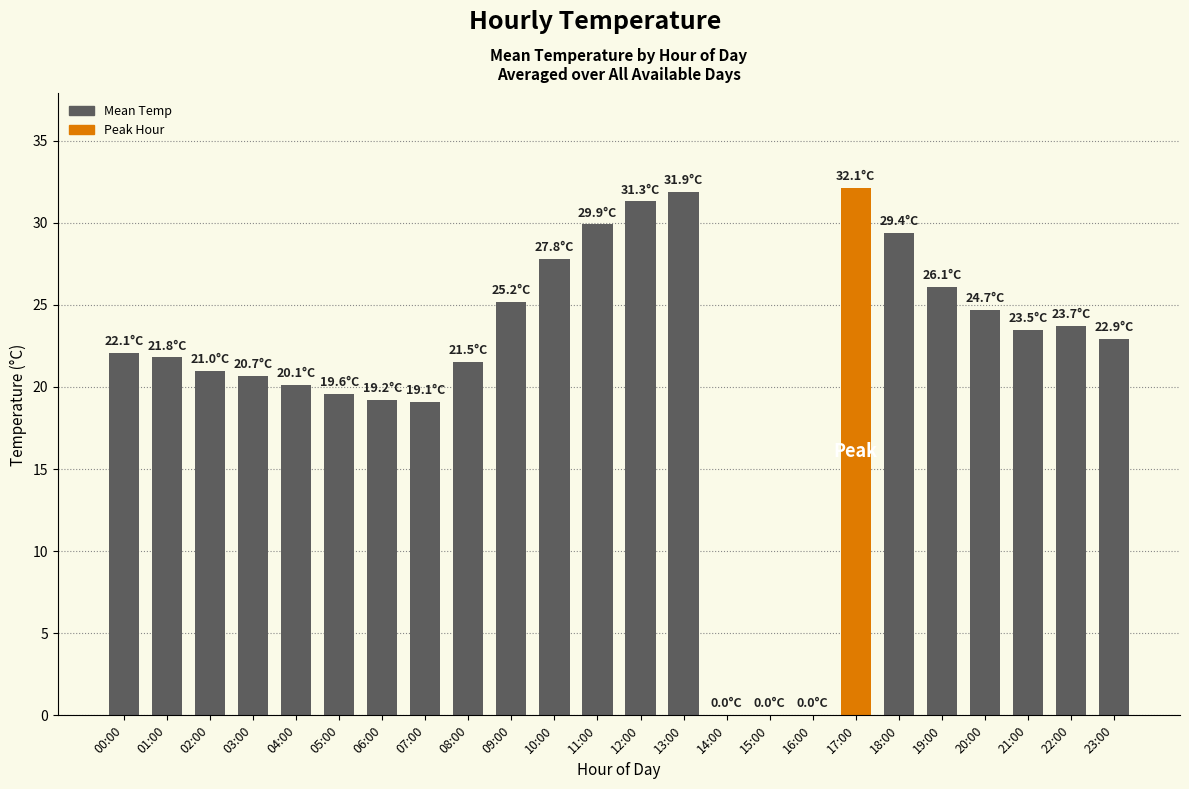

Is it true that the value at 09:00 is 25.2?

True